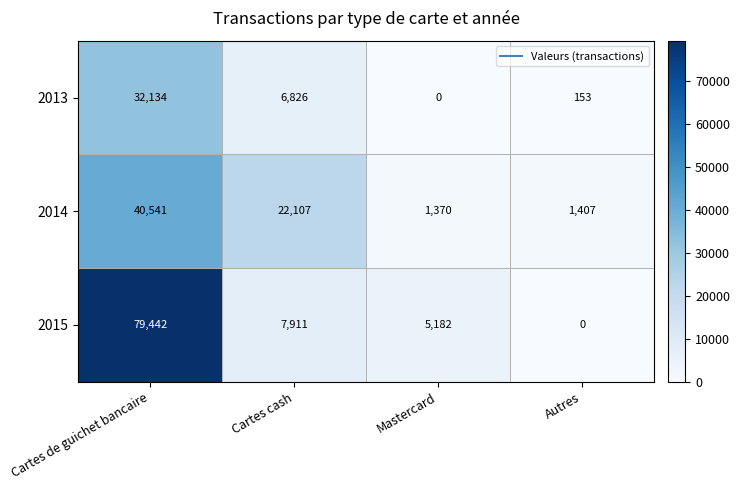

How many data points in 2014 are less than 22107?

2